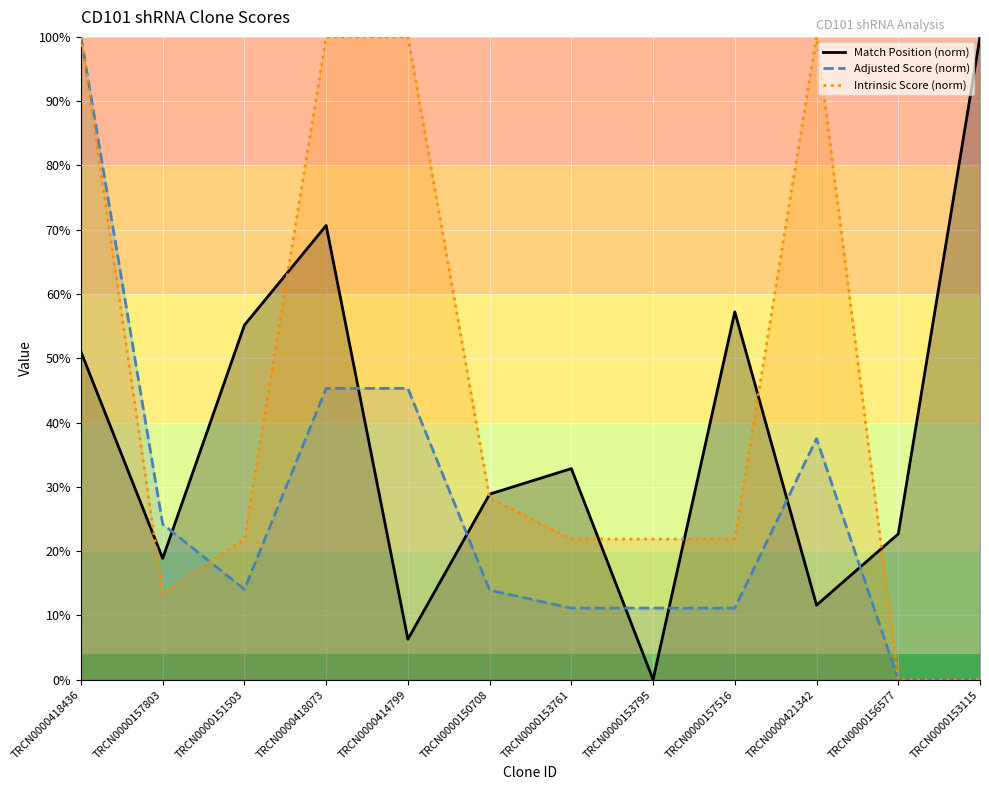

What is the label of the 10th point from the right?

TRCN0000151503